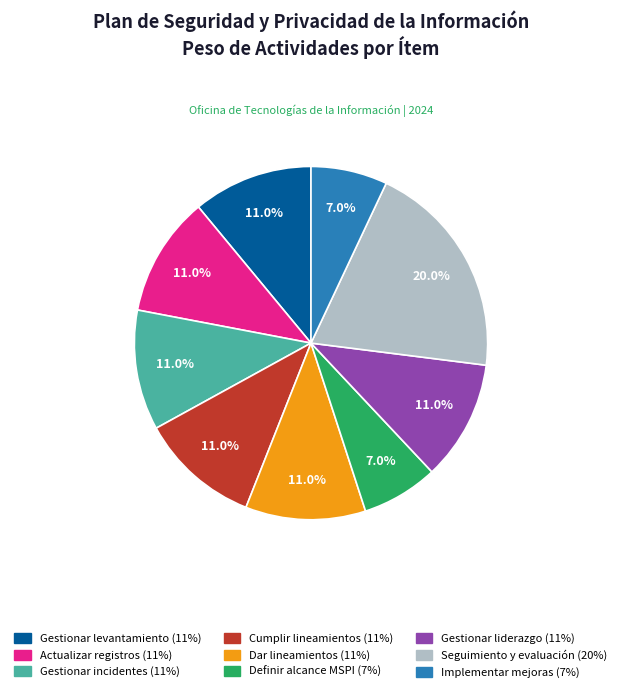

Does any single category account for the majority?

No